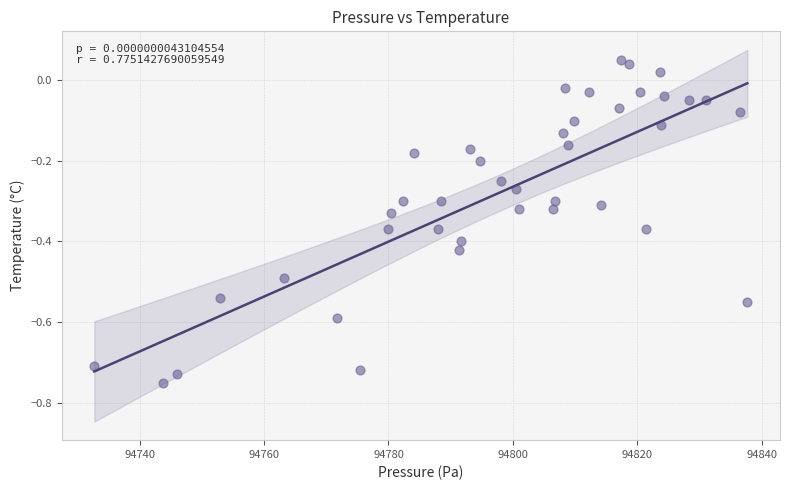

What is the range of X values (max minus min)?

105.0